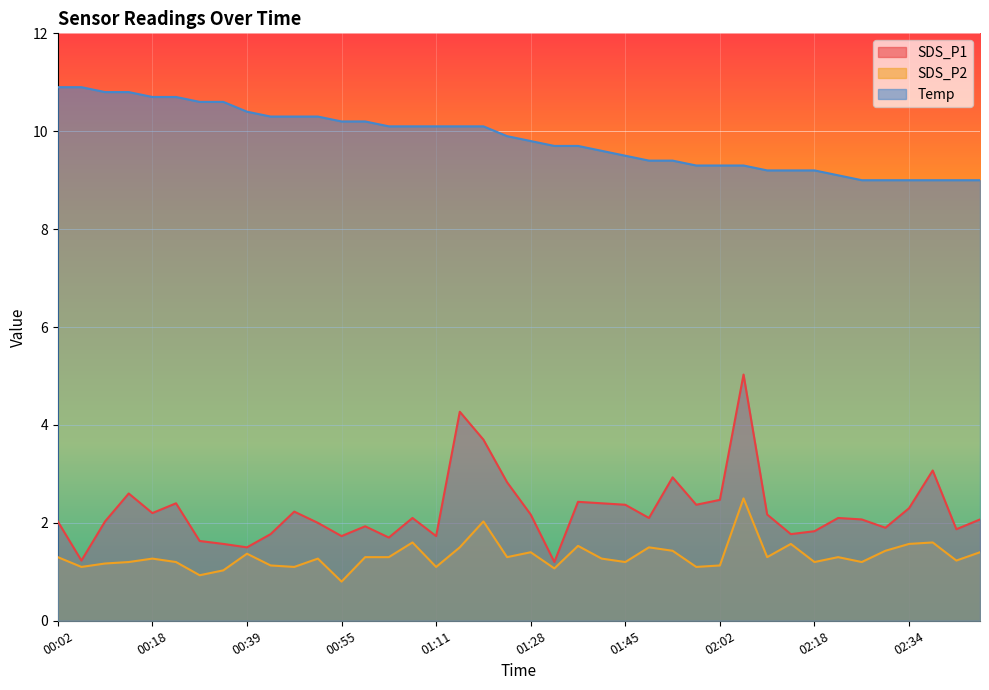

Rank the series at 00:14 from highest to lowest value.

Temp, SDS_P1, SDS_P2